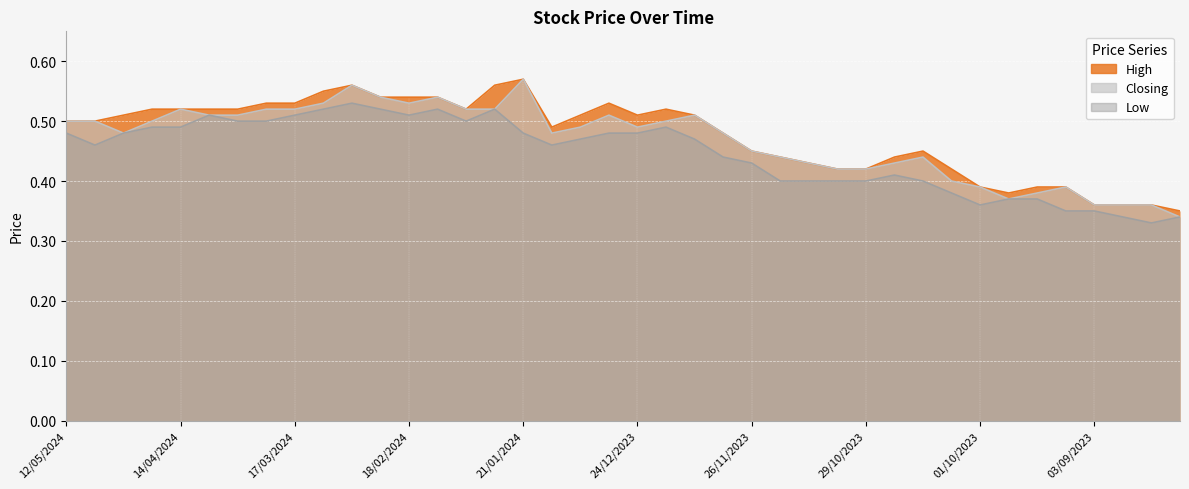

What is the difference between the maximum and minimum values in the Closing series?

0.2